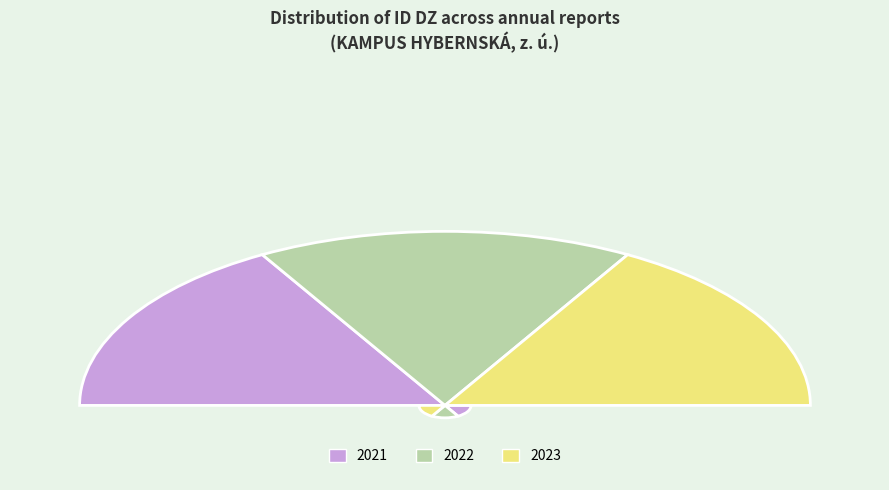

Combined, what portion of the pie is 2021 and 2023?

66.7%